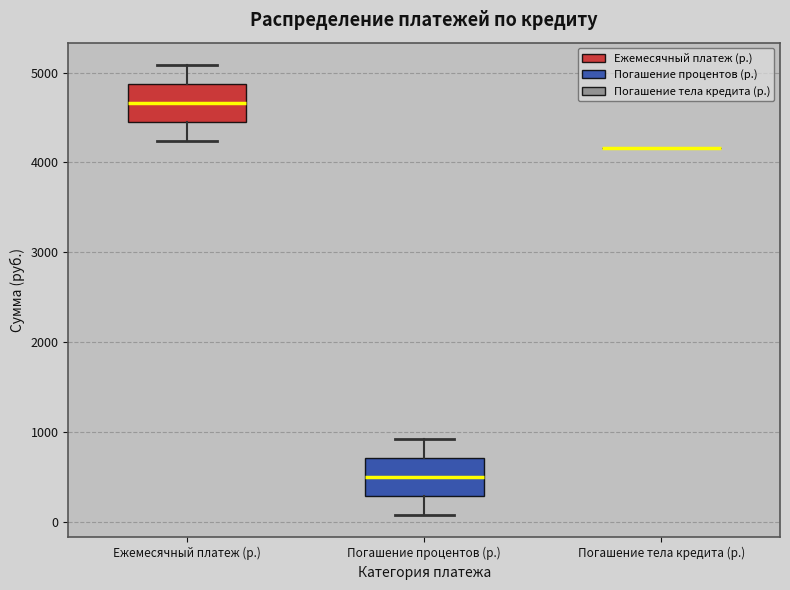

Where does the median line of the box for Погашение процентов (р.) sit on the y-axis? The values are not printed on the chart, so give them approximately, as read against the axis.

500